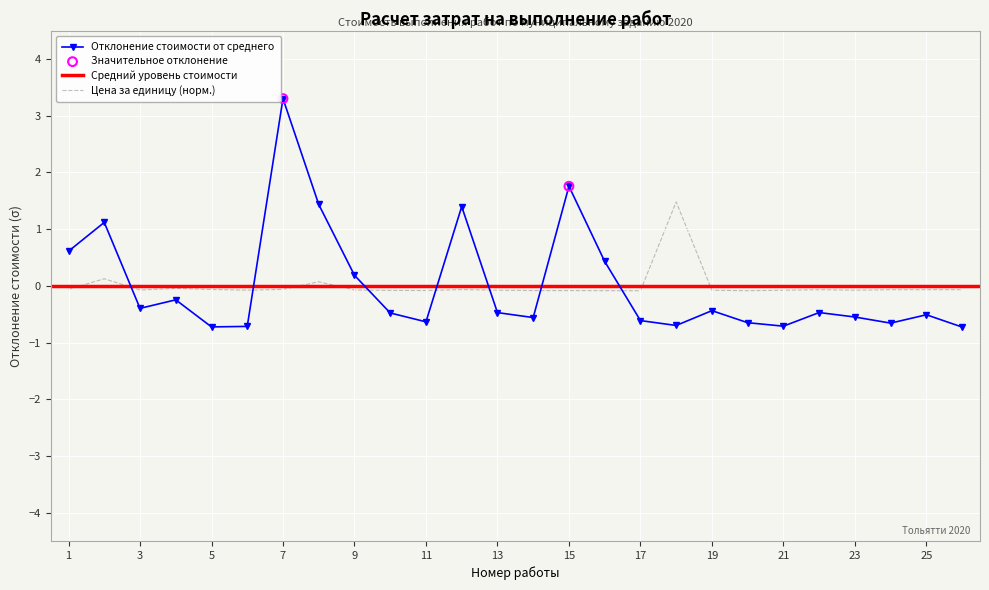

At which category is the sum across all series the highest?

7